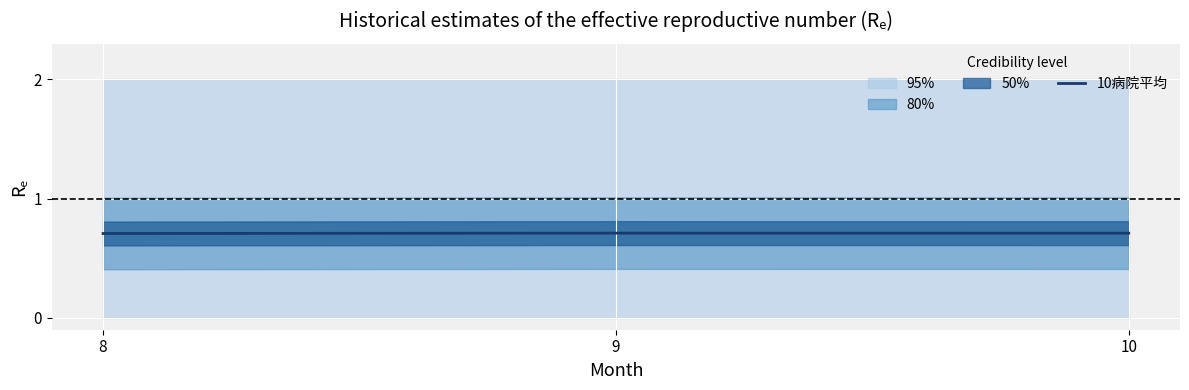

Does the chart display data point markers on the line(s)?

No